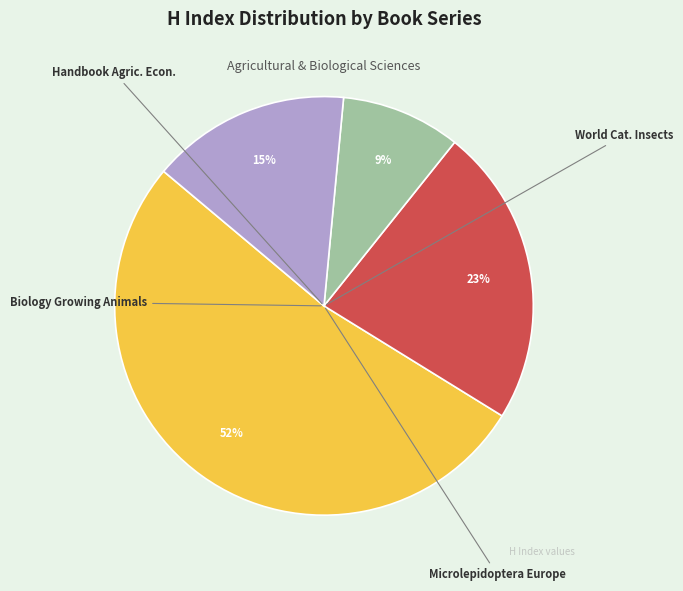

To the nearest percent, what is the difference between the largest and smallest slice percentages?

43%